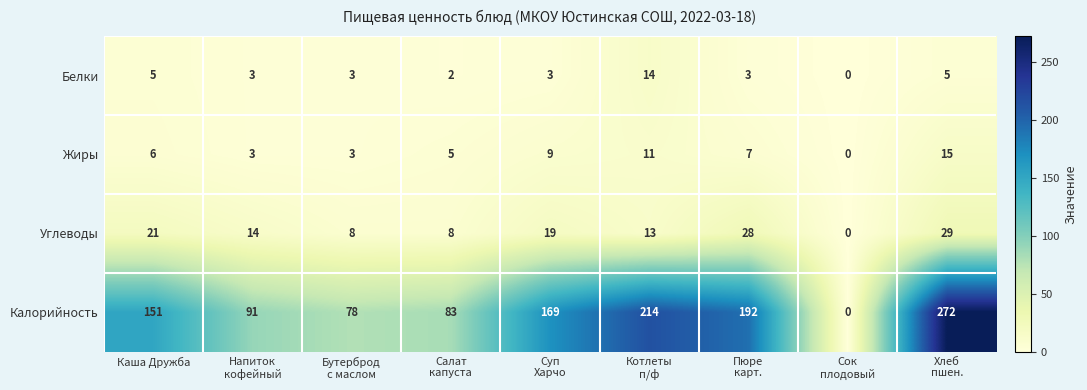

How many data points in Калорийность are less than 151?

4